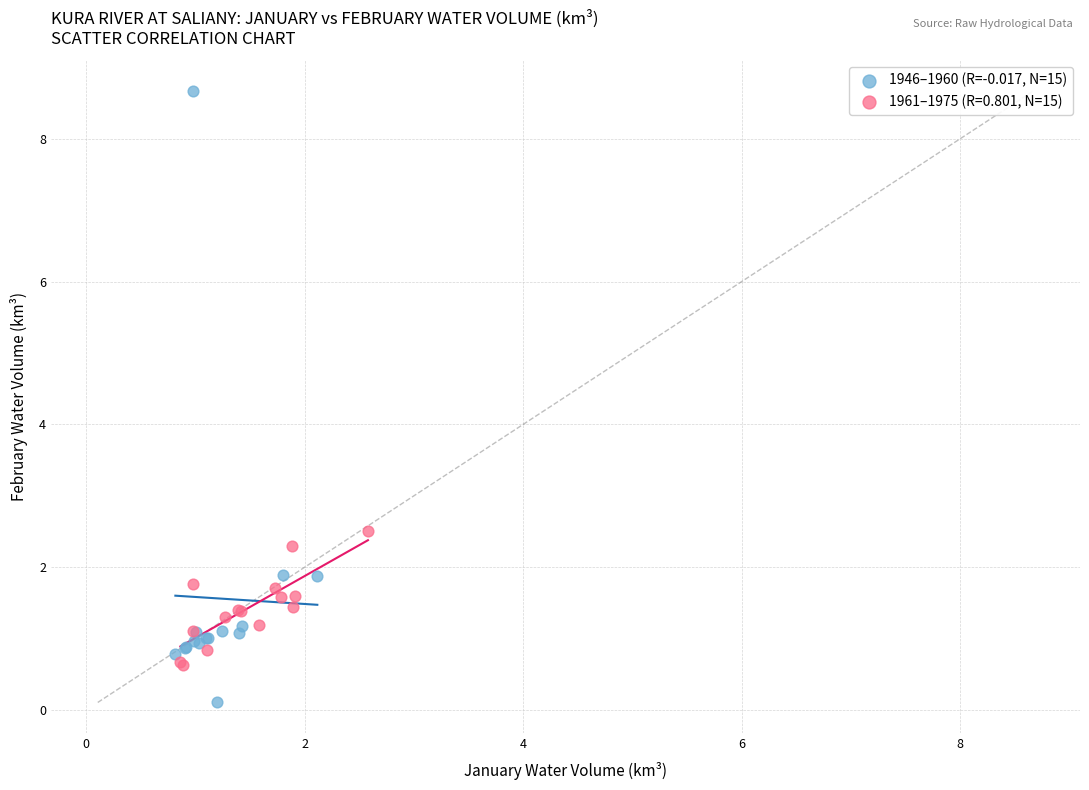

Which series reaches the maximum Y coordinate?

1946–1960 (R=-0.017, N=15)